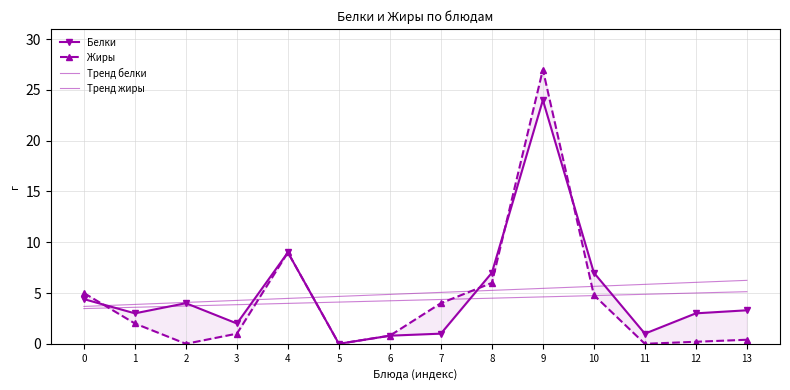

How many data points in Тренд жиры are less than 4?

5